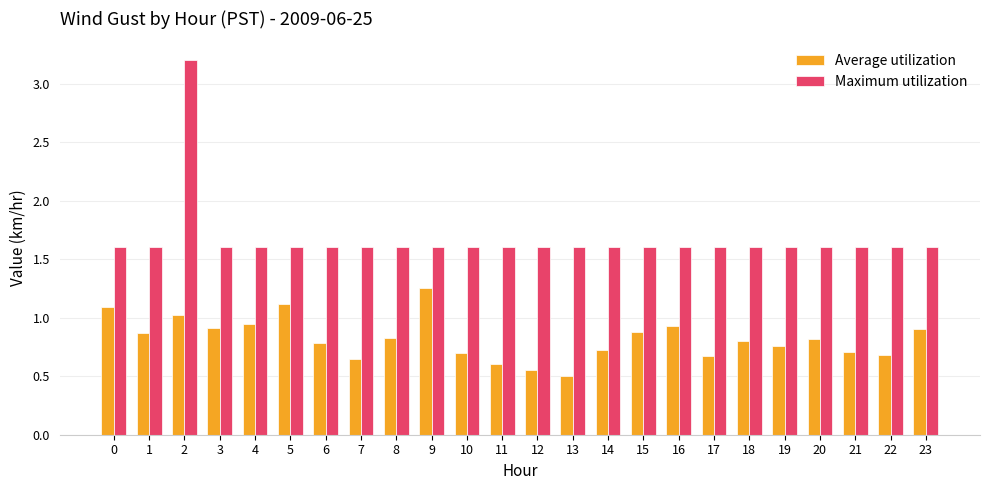

Is it true that Average utilization equals 0.9 at 16?

True